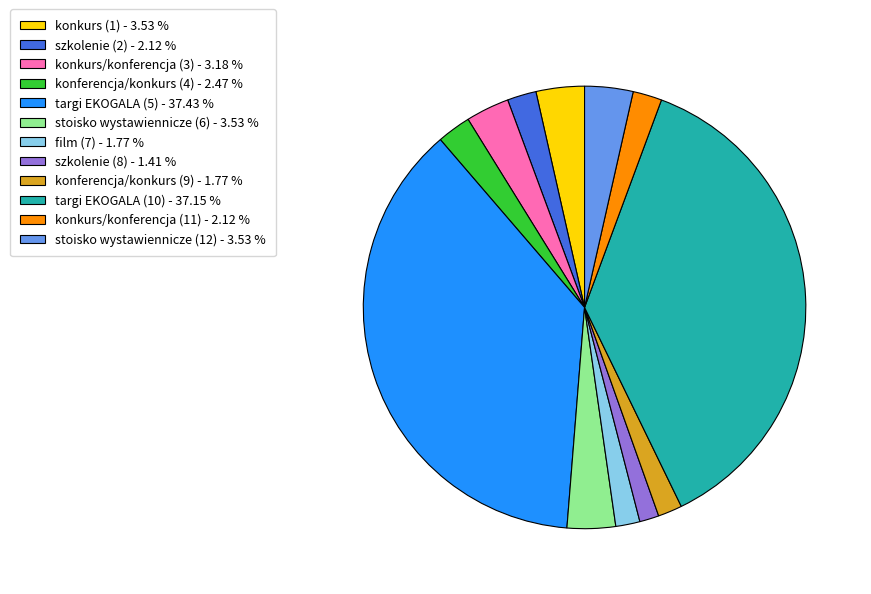

The film (7) slice represents 8% of the pie. True or false?

False